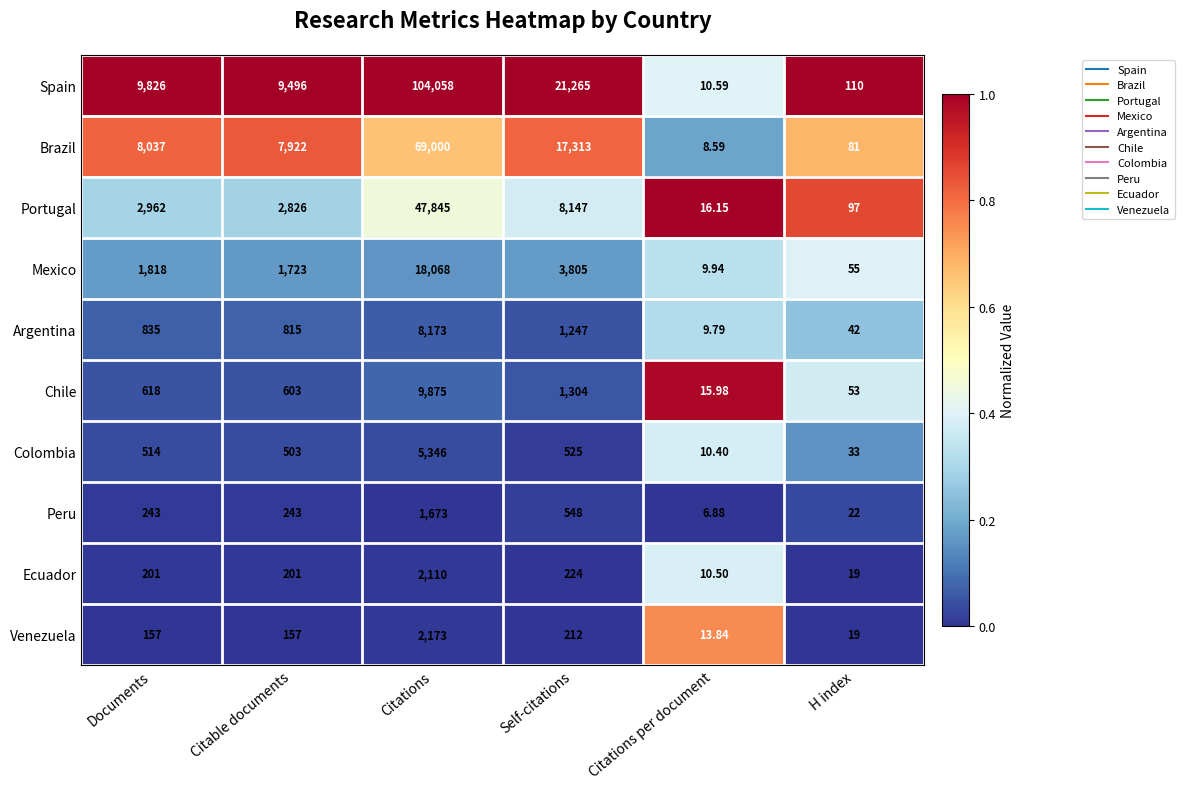

At which label is Brazil closest to 34504?

Self-citations